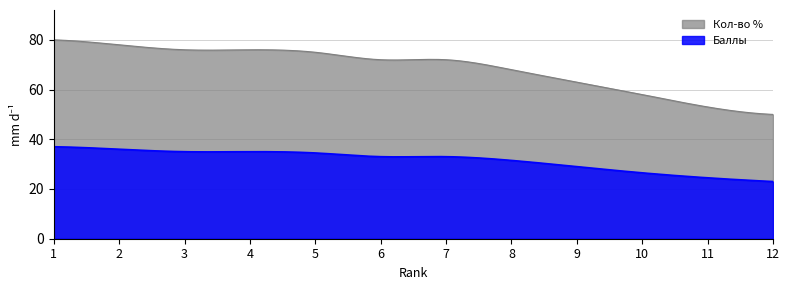

The value of Кол-во % at 7 is 72.0. True or false?

True